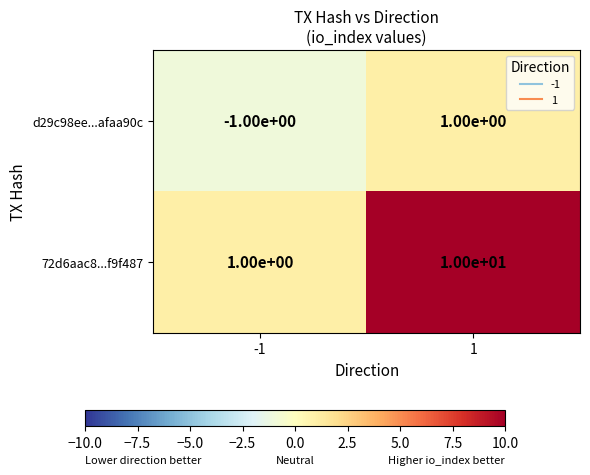

The value of 72d6aac8...f9f487 at -1 is 1. True or false?

True